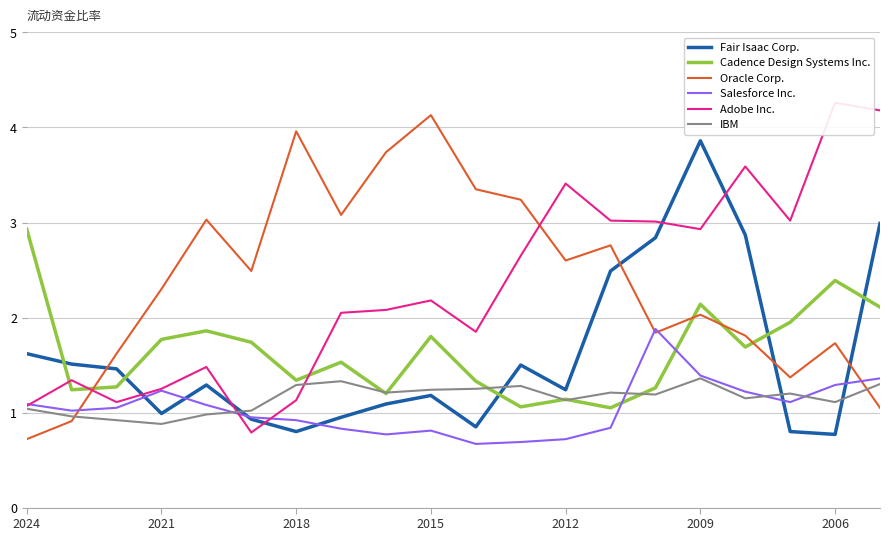

After their last crossing, which series has the higher values: Fair Isaac Corp. or IBM?

Fair Isaac Corp.